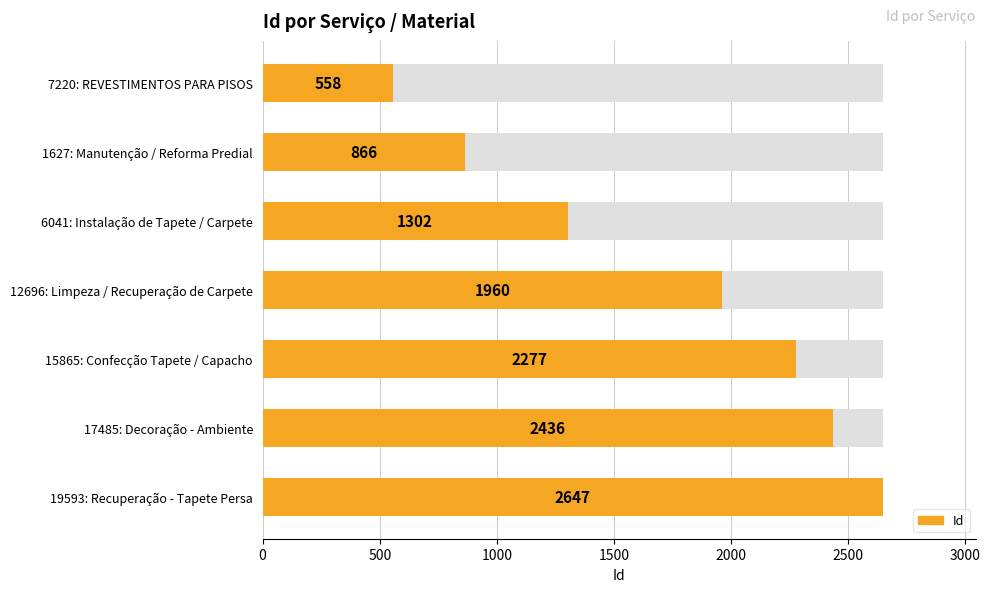

What is the average value?

1721